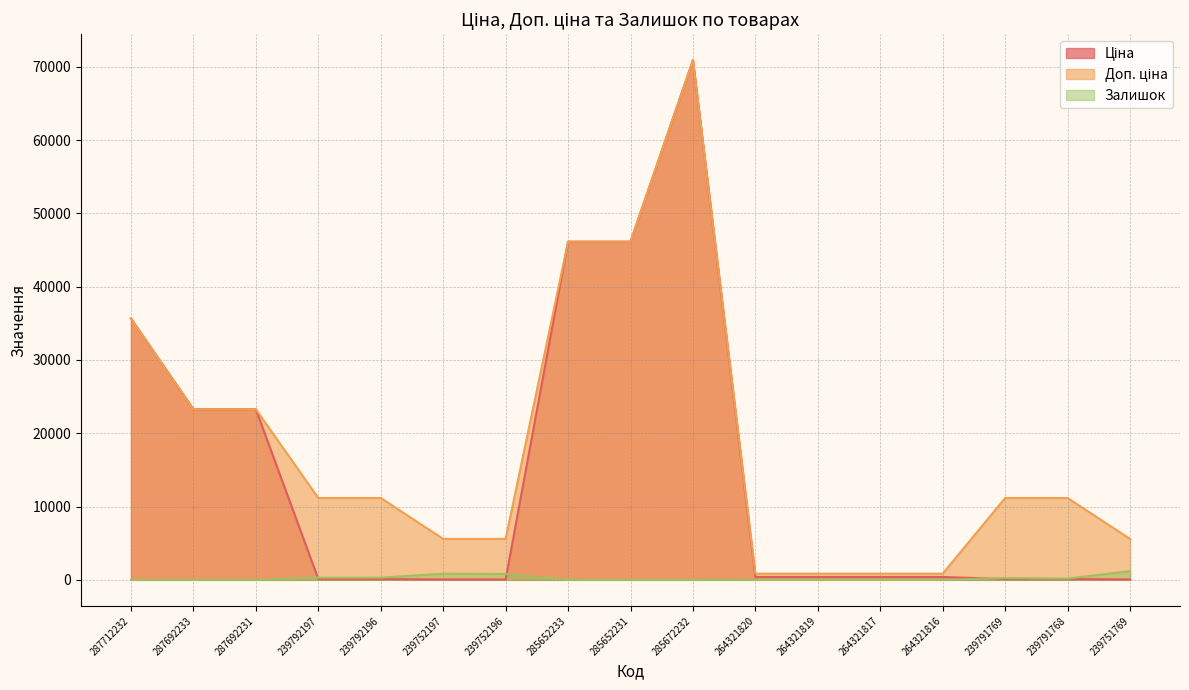

The value of Залишок at 239792196 is 115.5. True or false?

False